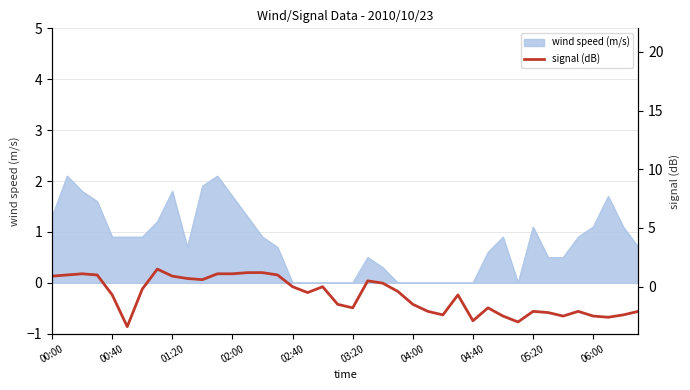

Is it true that the value at 11 is 1.1?

True